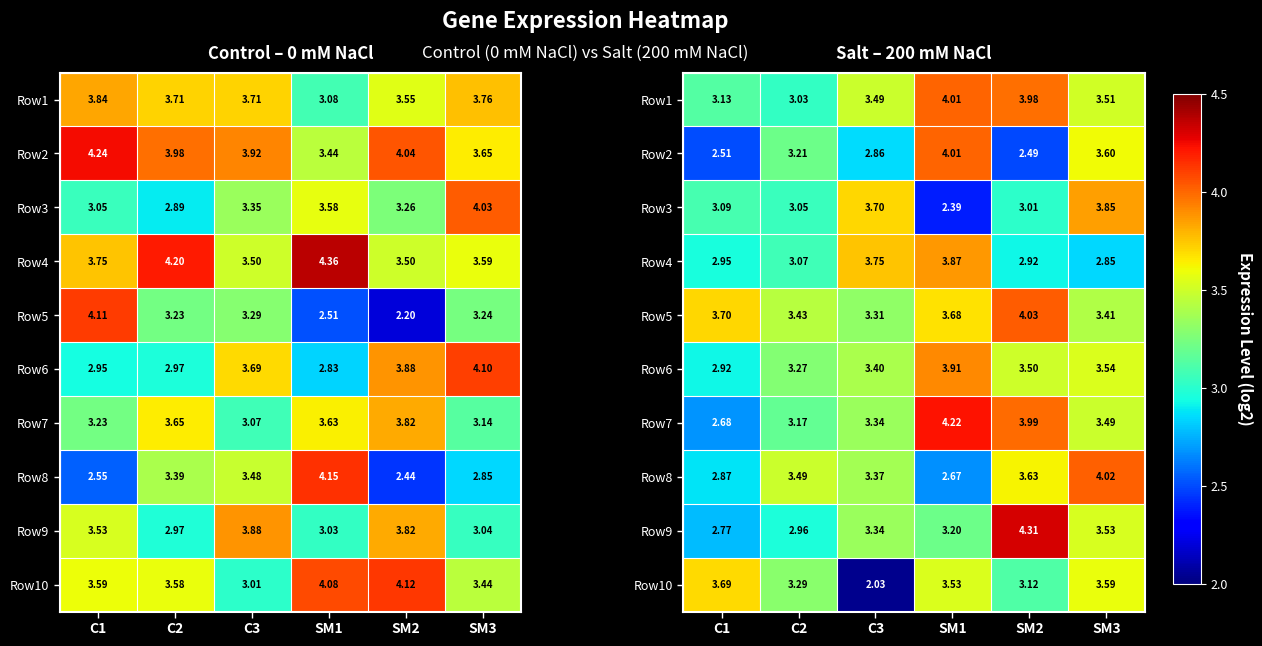

At how many categories does at least one series exceed 3?

6